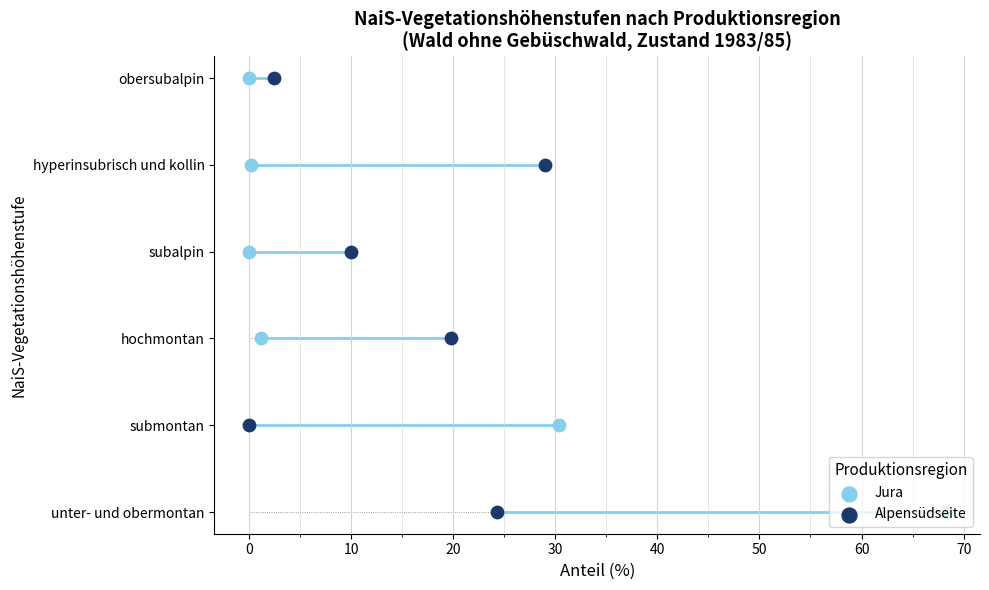

Which series contains the lowest Y value?

Jura